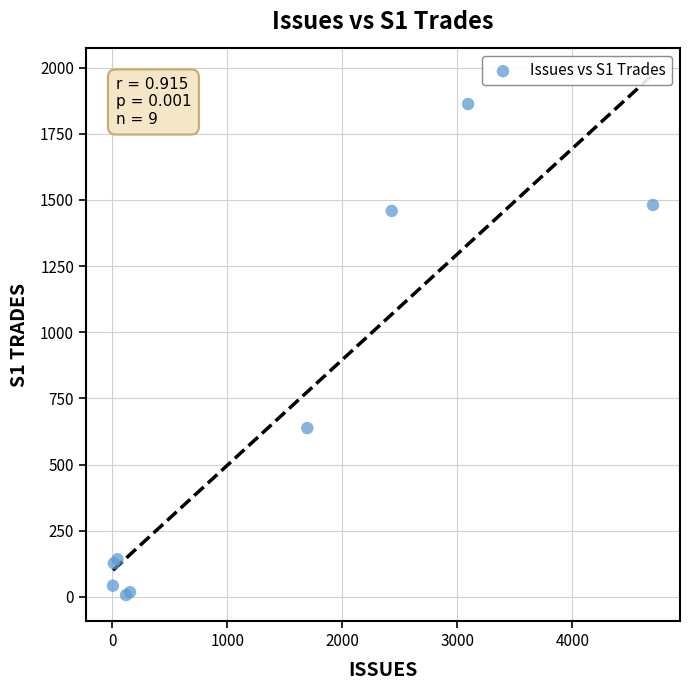

What Y value in the scatter plot is closest to 934?

638.1